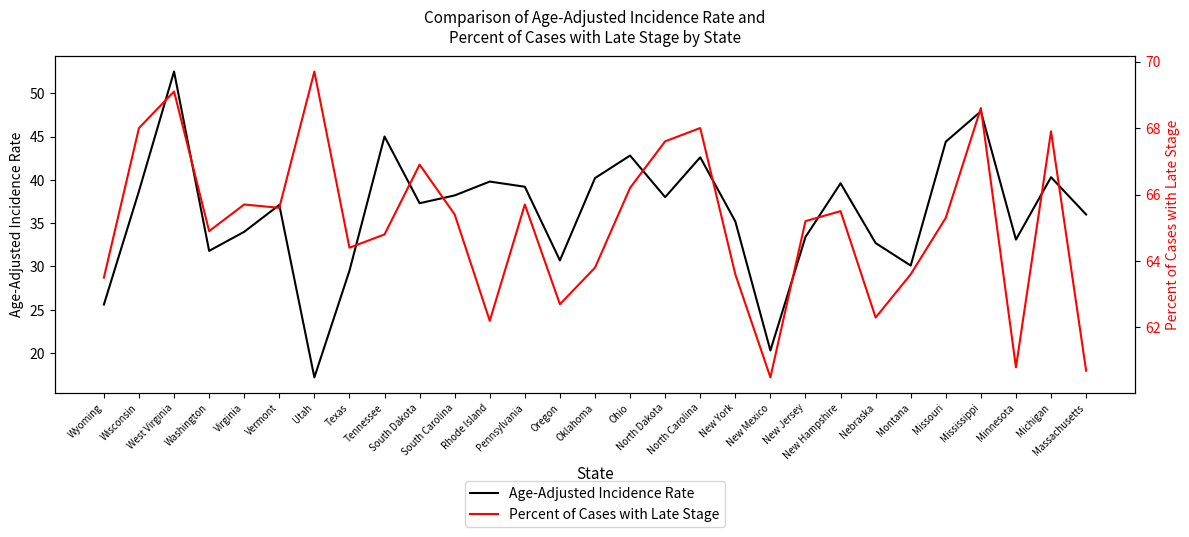

Between Massachusetts and Virginia, which is larger?

Massachusetts